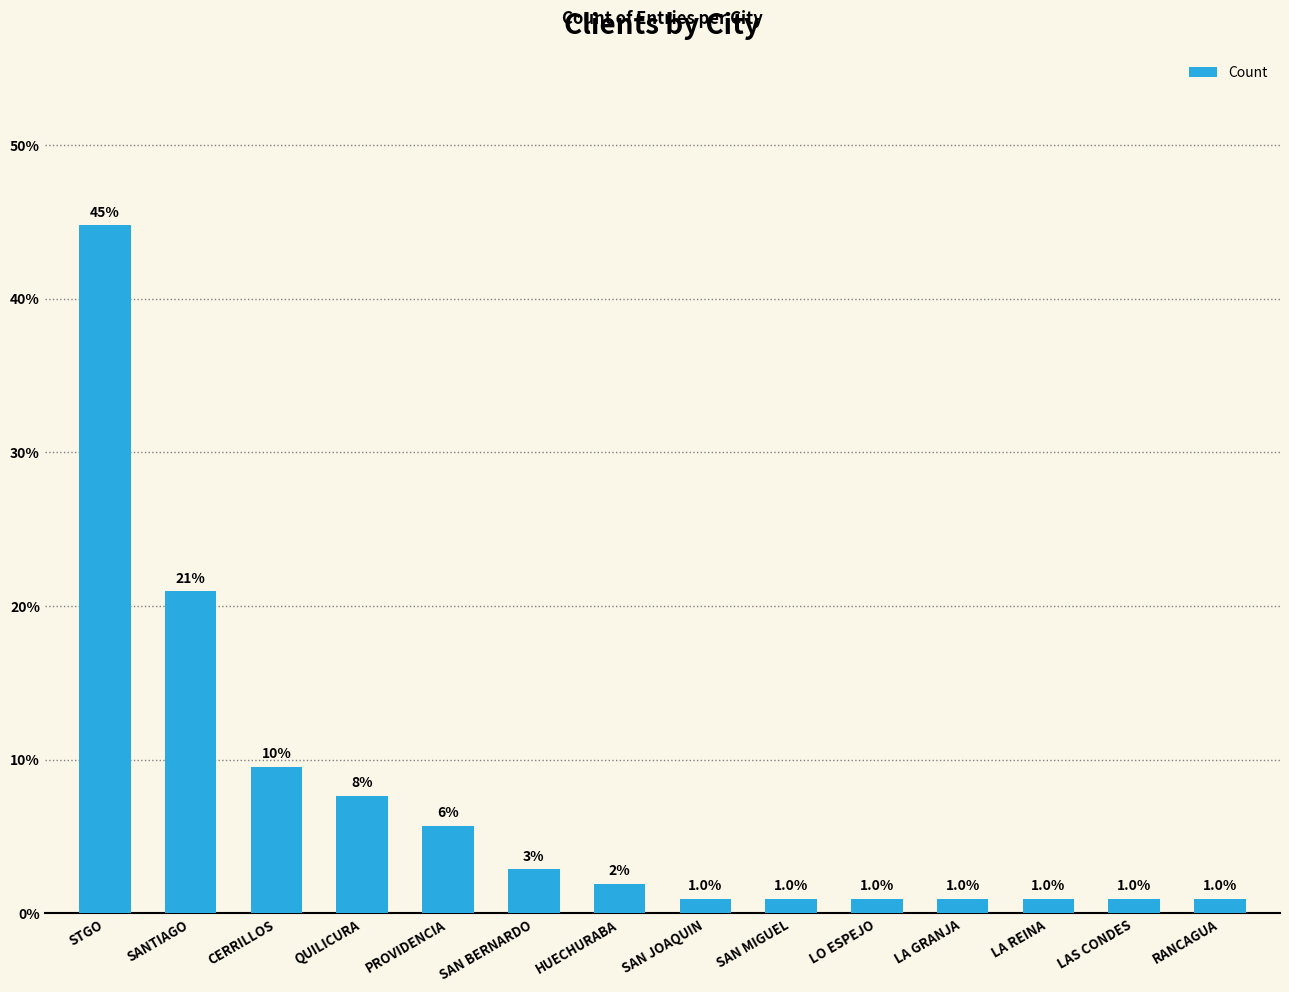

What is the difference between the maximum and minimum values?

43.8